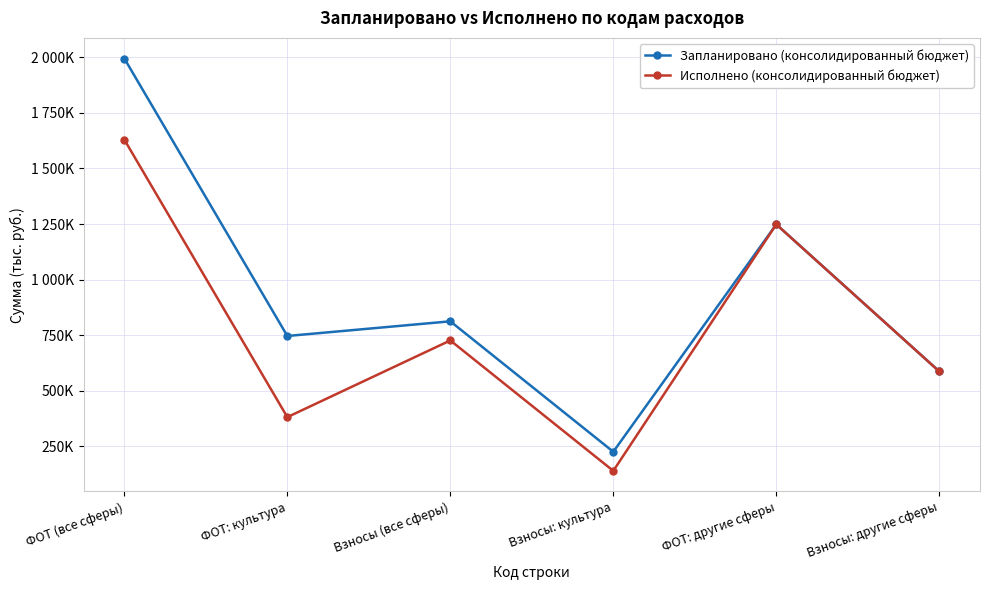

What position from the left is Взносы (все сферы)?

3